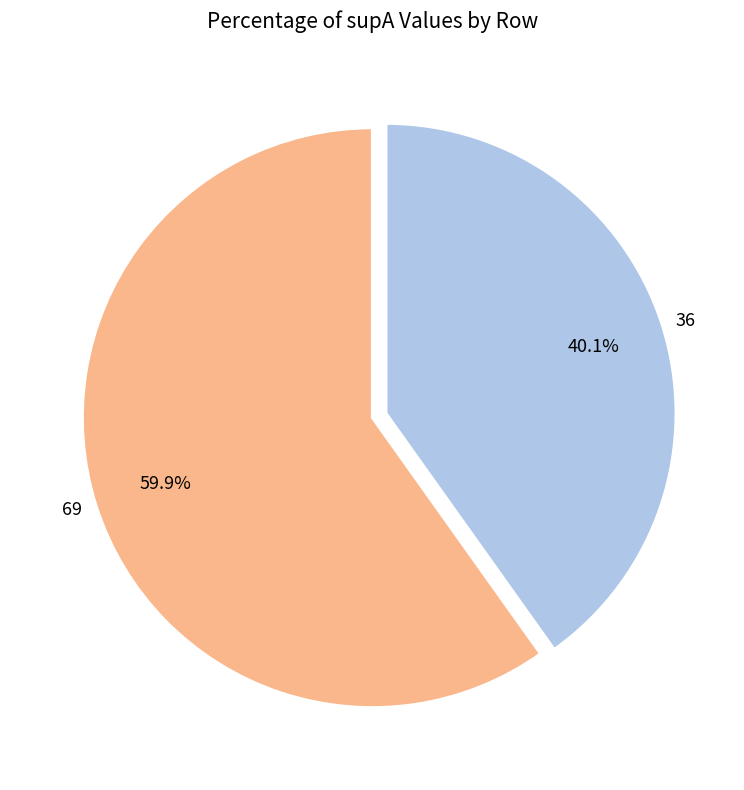

To the nearest percent, what is the average slice percentage?

50%